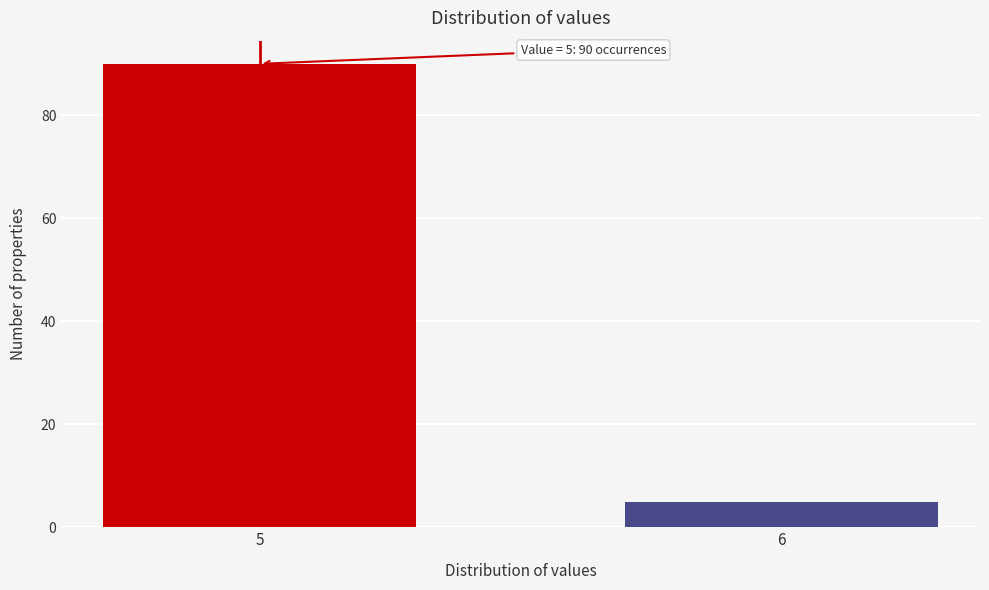

Reading left to right, transcribe all the data shown in this chart.

90	5